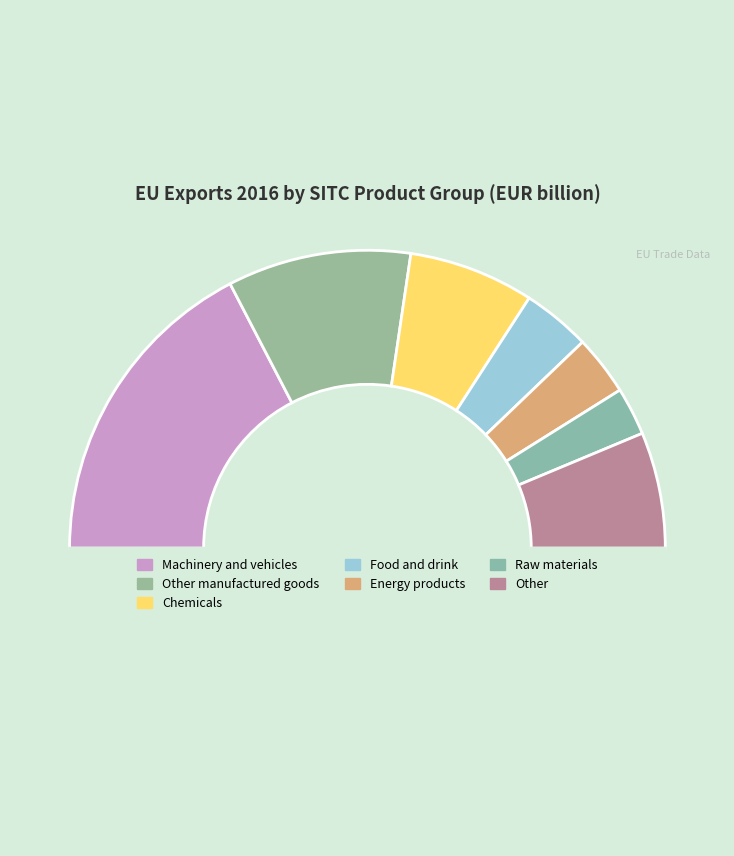

To the nearest percent, what is the difference between the largest and smallest slice percentages?

30%